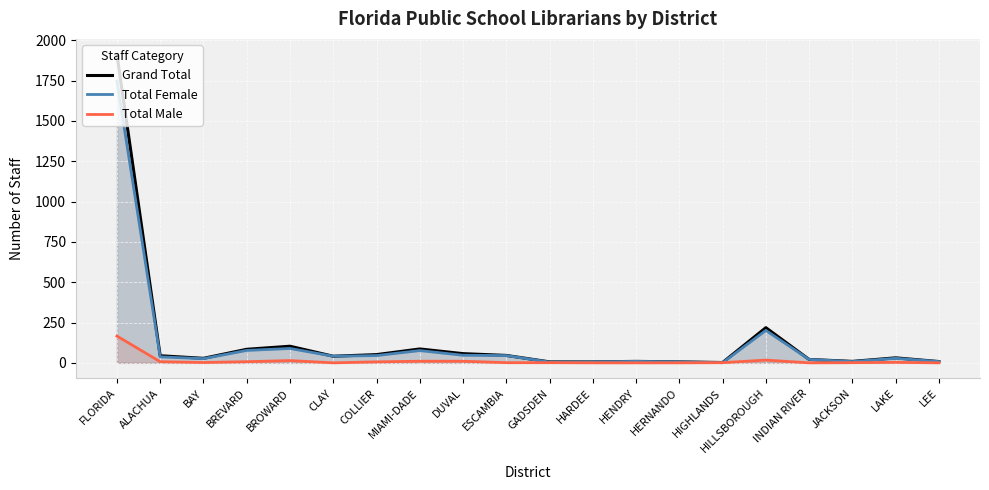

At which label is Total Female closest to 874?

HILLSBOROUGH